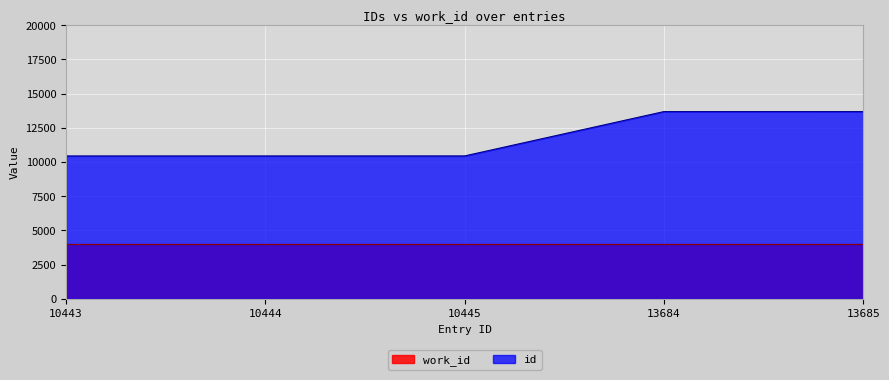

Does the chart display data point markers on the line(s)?

No